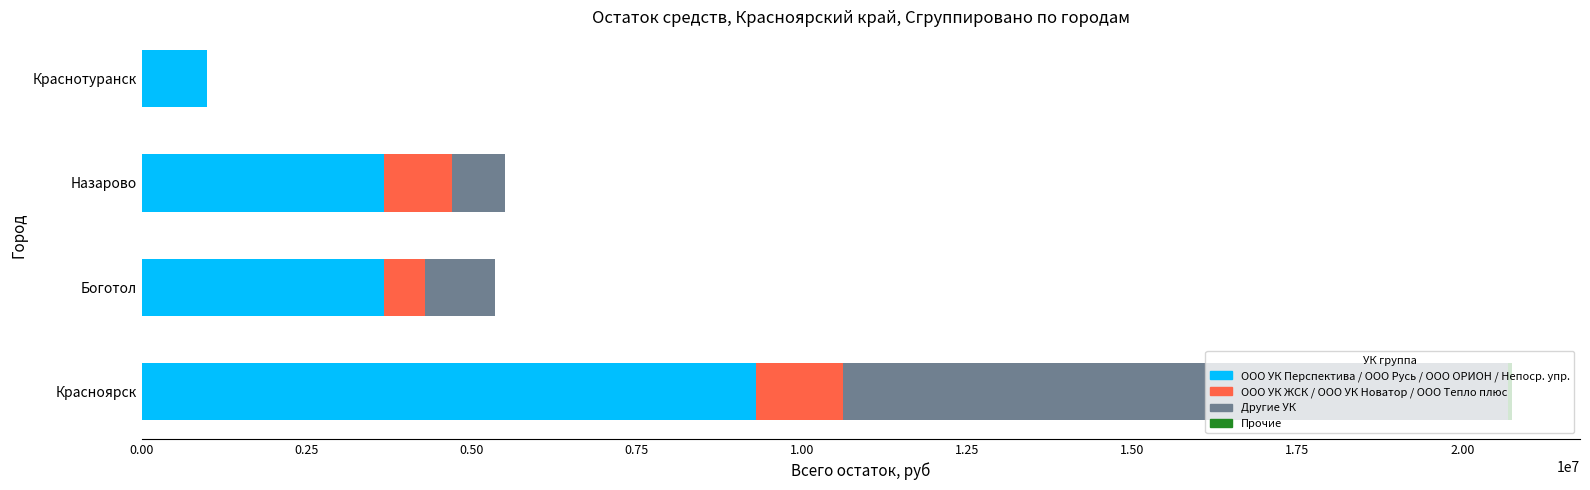

At which category is the sum across all series the highest?

Красноярск